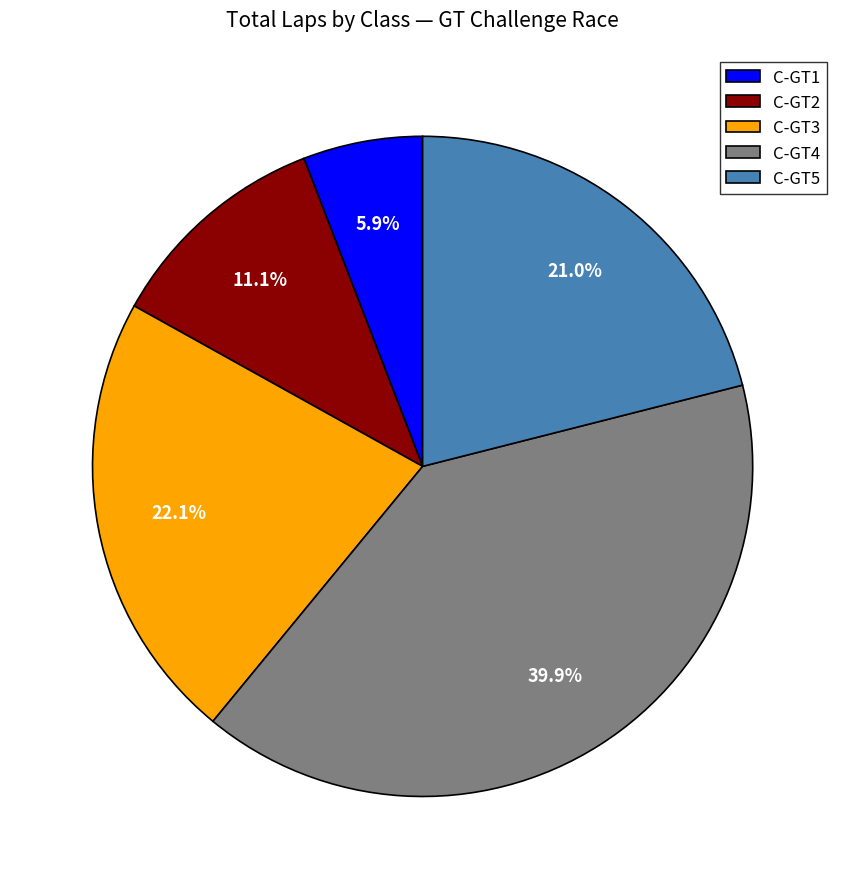

Do C-GT1 and C-GT2 together represent more than half of the pie?

No